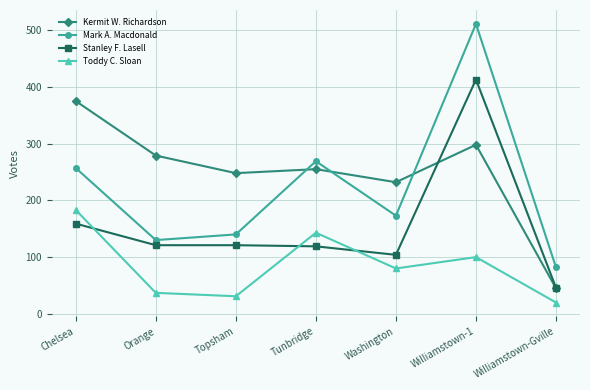

How many values in the Stanley F. Lasell series are below 121?

3